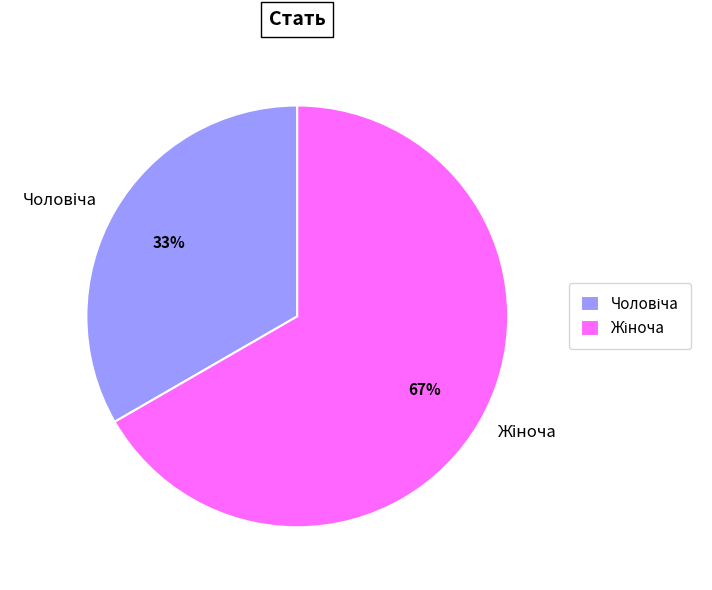

To the nearest percent, what is the average slice percentage?

50%